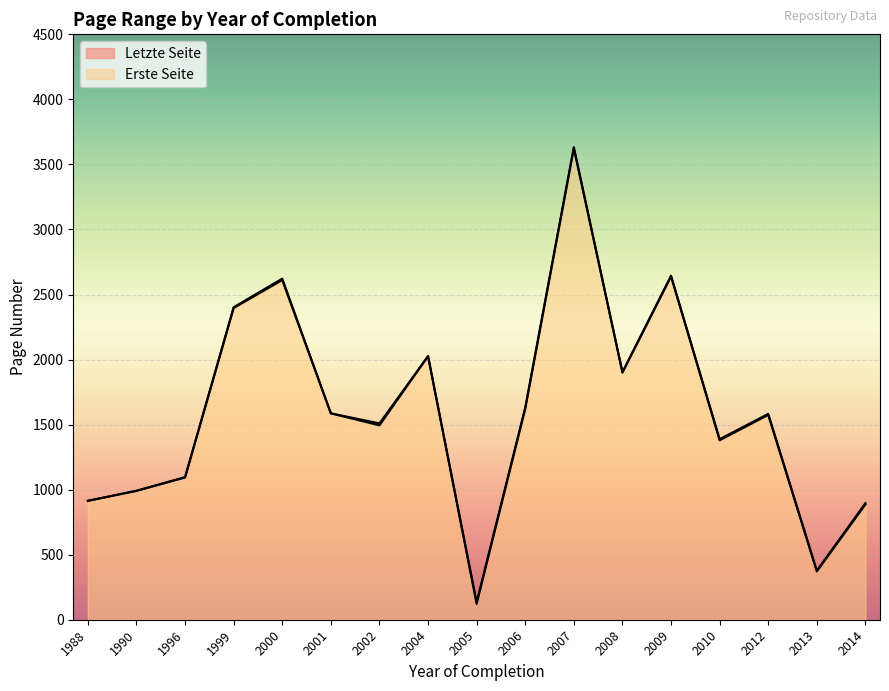

What is the maximum value for Erste Seite?

3623.0